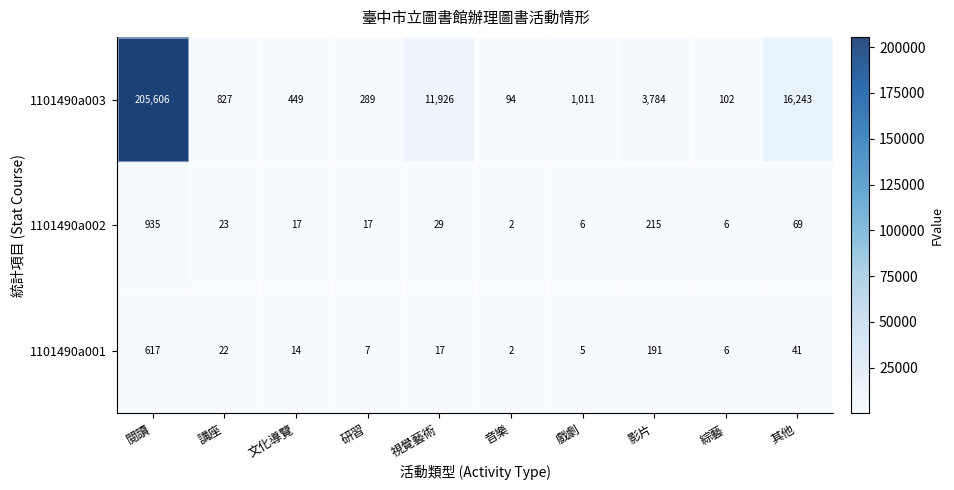

What is the total value across all series at 講座?

872